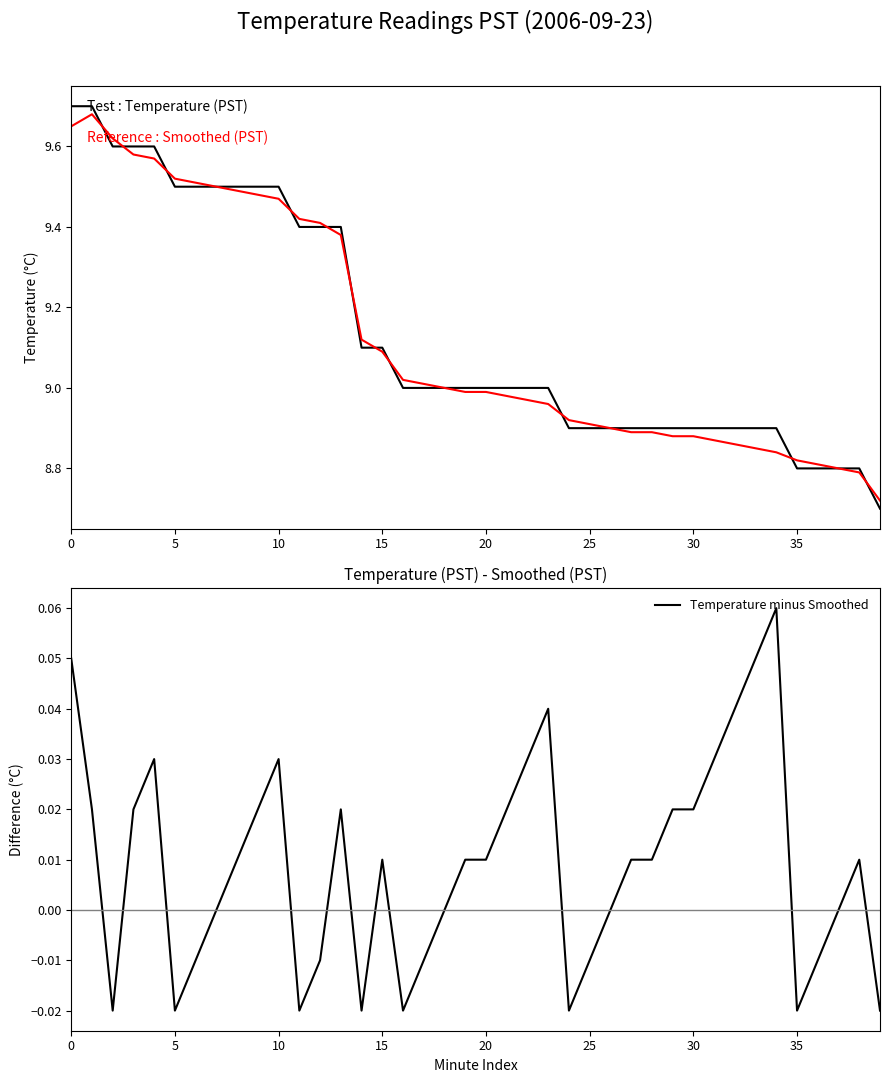

True or false: Temperature (PST) has more than 1 interior local peaks.

False